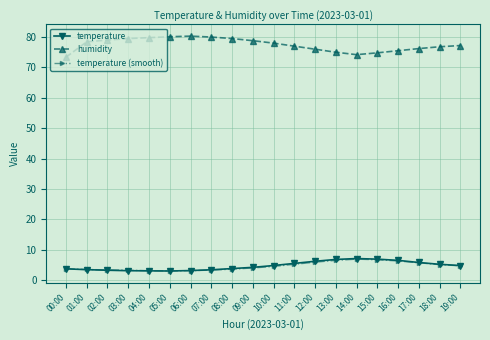

True or false: temperature (smooth) has more than 0 interior local peaks.

True